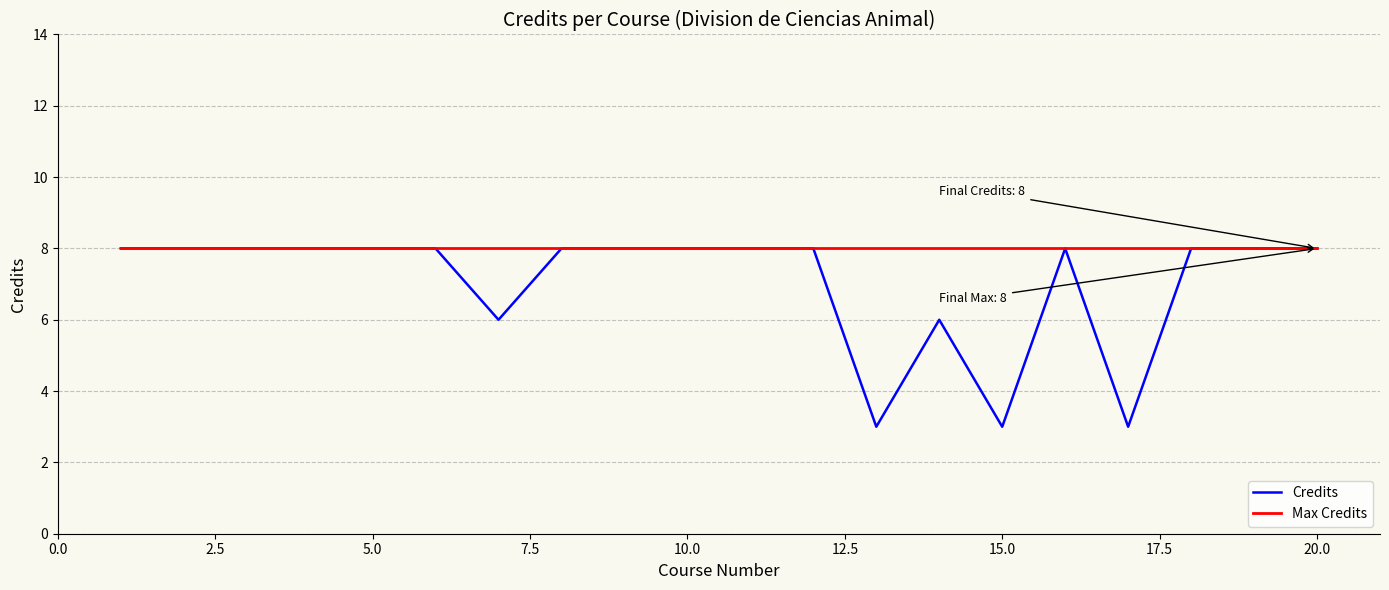

Reading right to left, what are all the values shown in this chart?

Credits: 8	8	8	3	8	3	6	3	8	8	8	8	8	6	8	8	8	8	8	8
Max Credits: 8	8	8	8	8	8	8	8	8	8	8	8	8	8	8	8	8	8	8	8